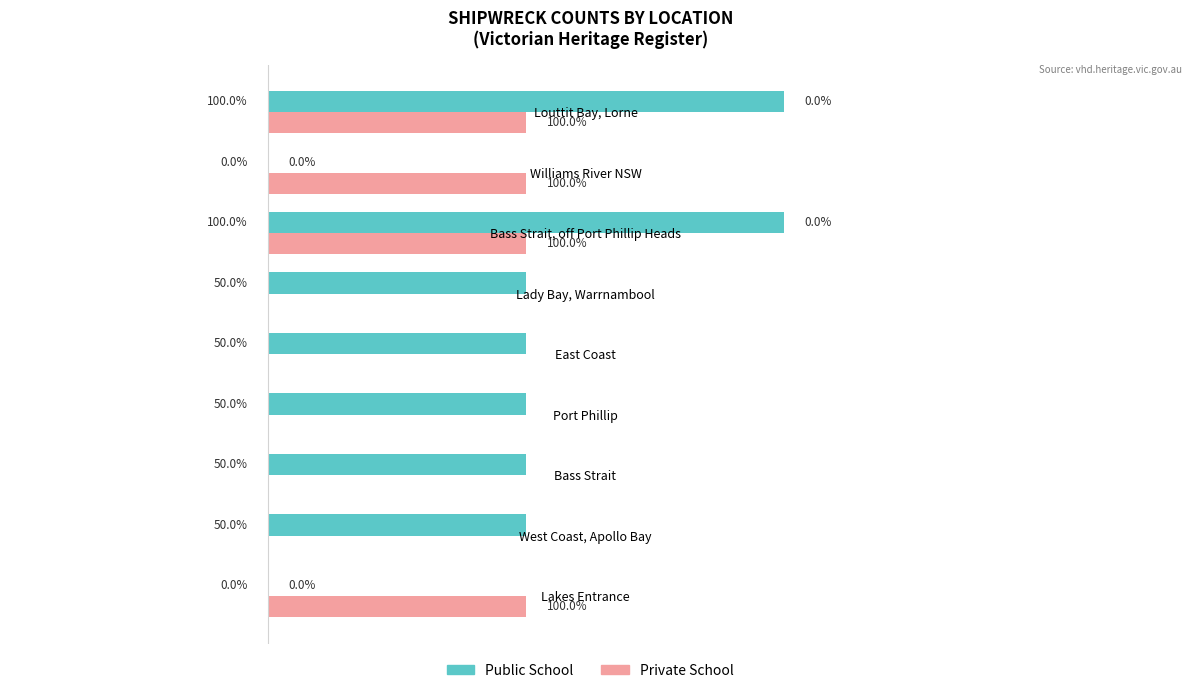

What are all the series names shown in the legend?

Public School, Private School